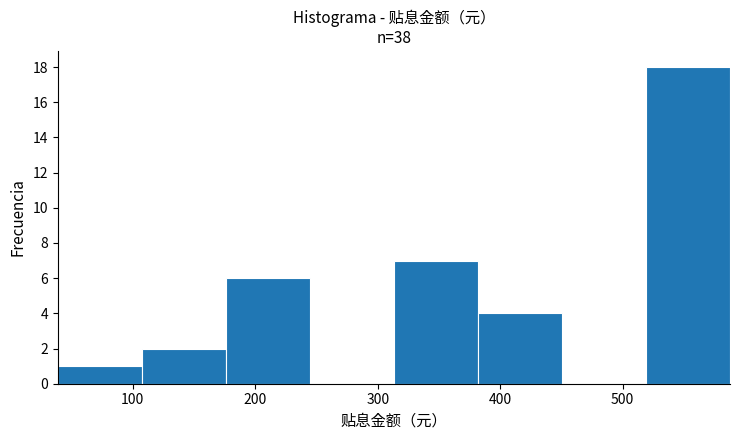

Which range on the x-axis has the tallest bar?

520 to 590